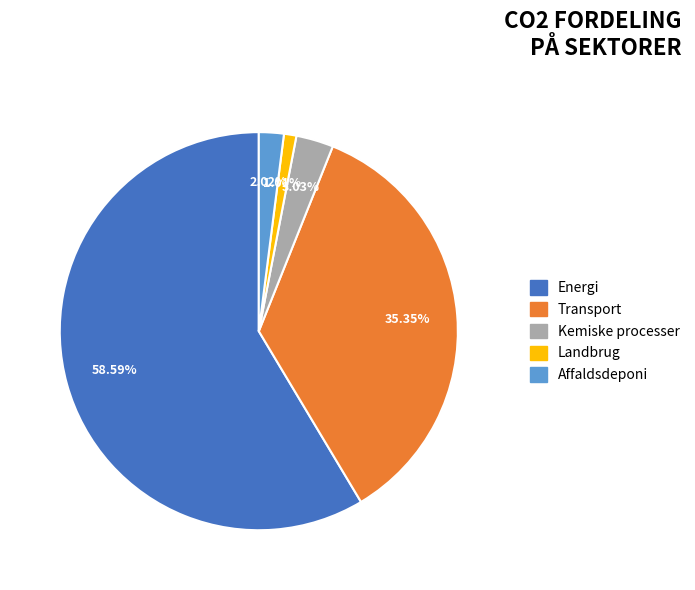

How many segments does this pie chart have?

5